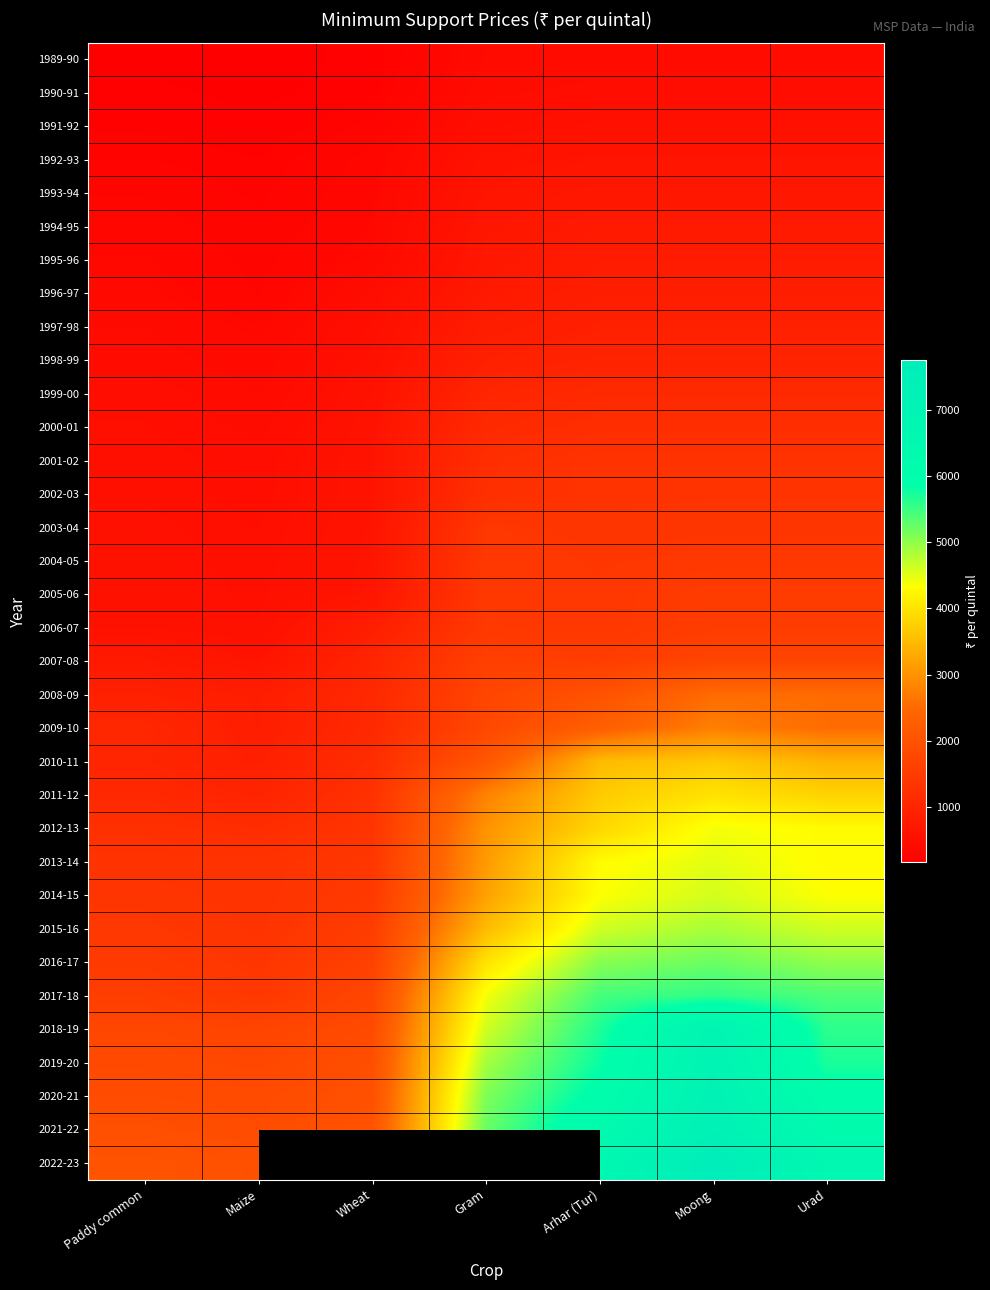

What is the maximum value shown in the chart?

7755.0